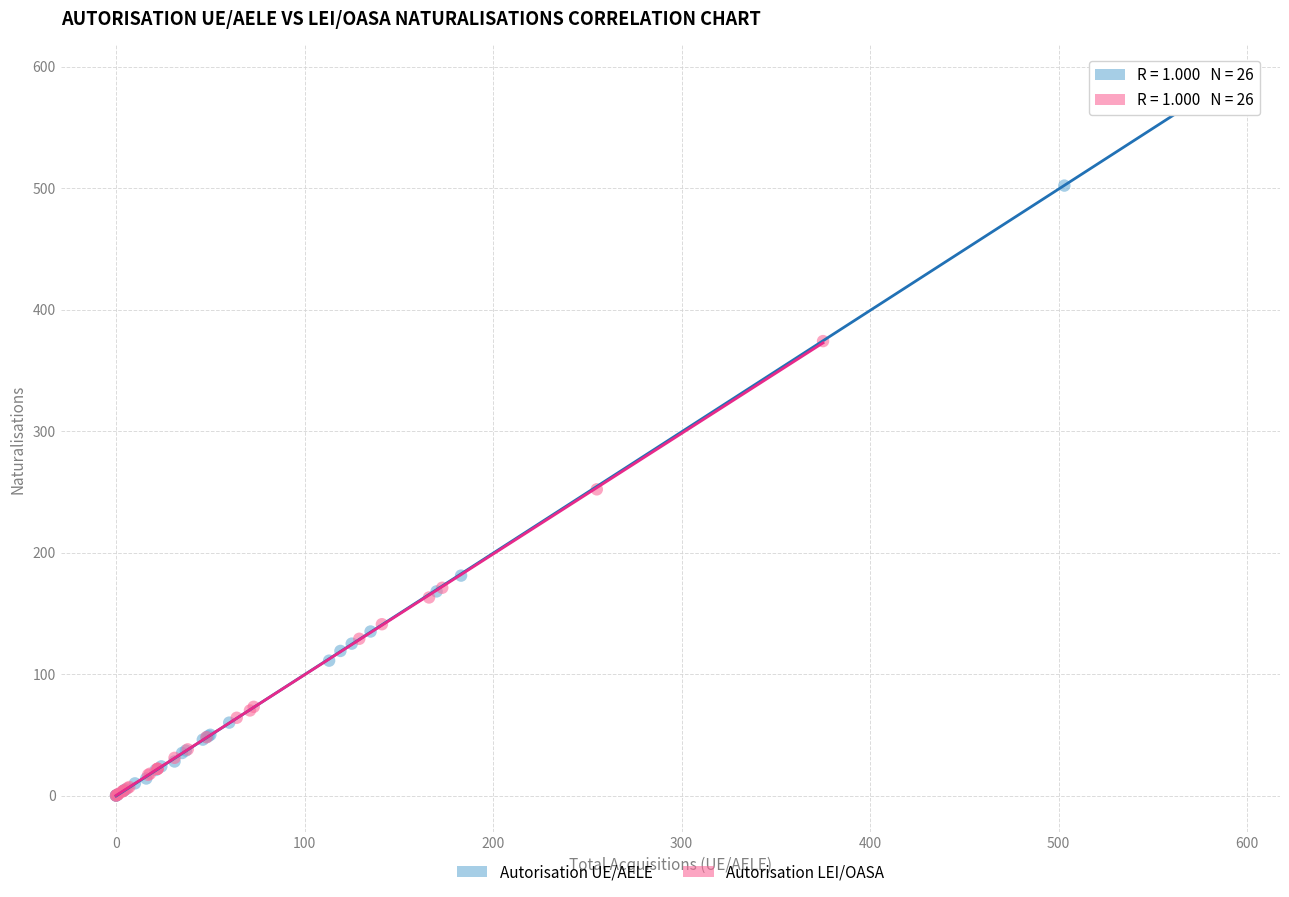

Which series reaches the maximum Y coordinate?

Autorisation UE/AELE